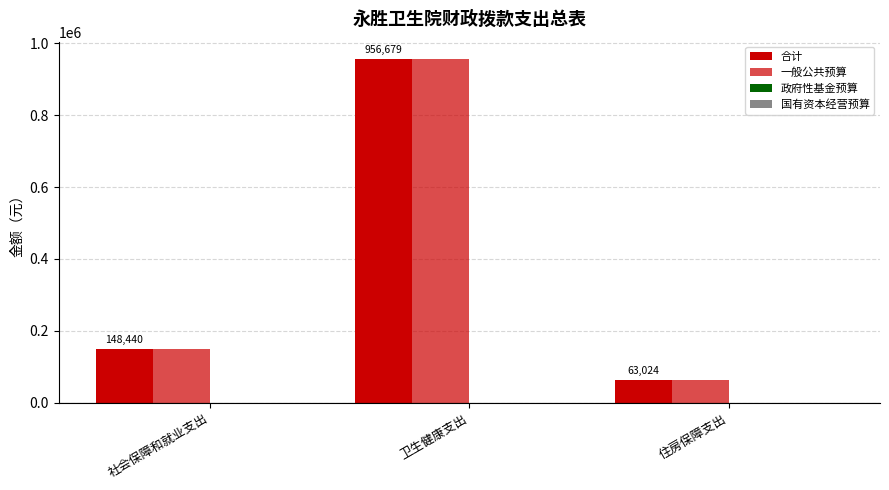

How many data points in 一般公共预算 are less than 148440?

1